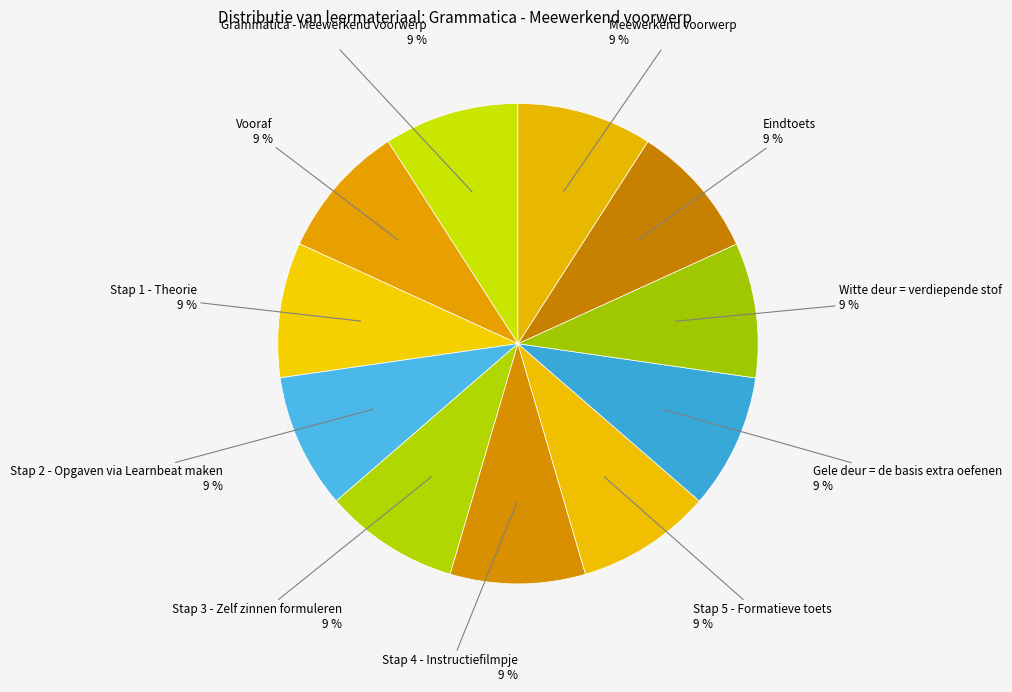

Is Eindtoets the majority of the pie?

No